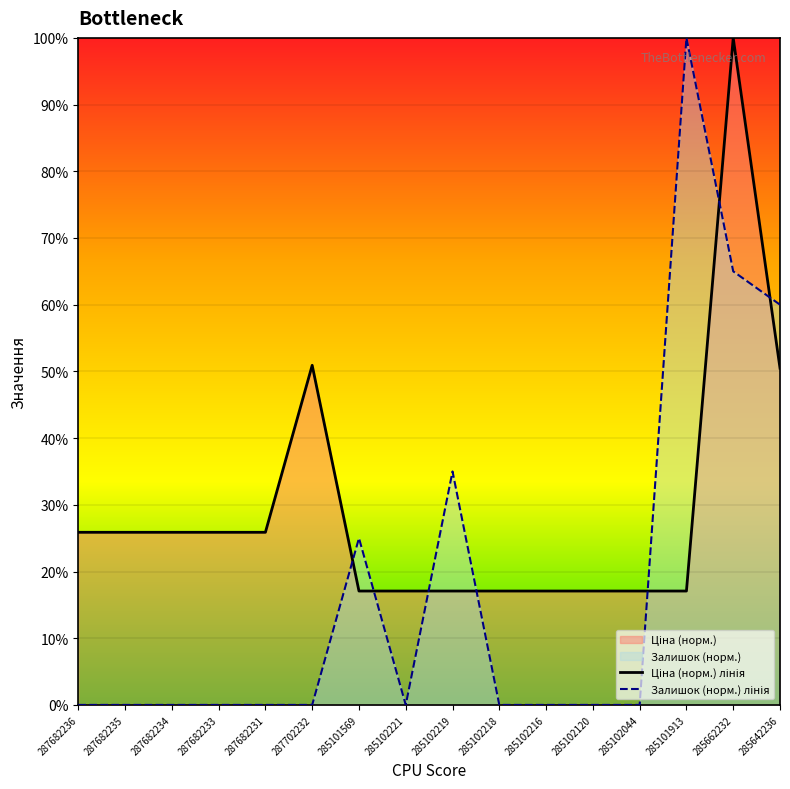

How many interior local peaks does the Ціна series have?

2